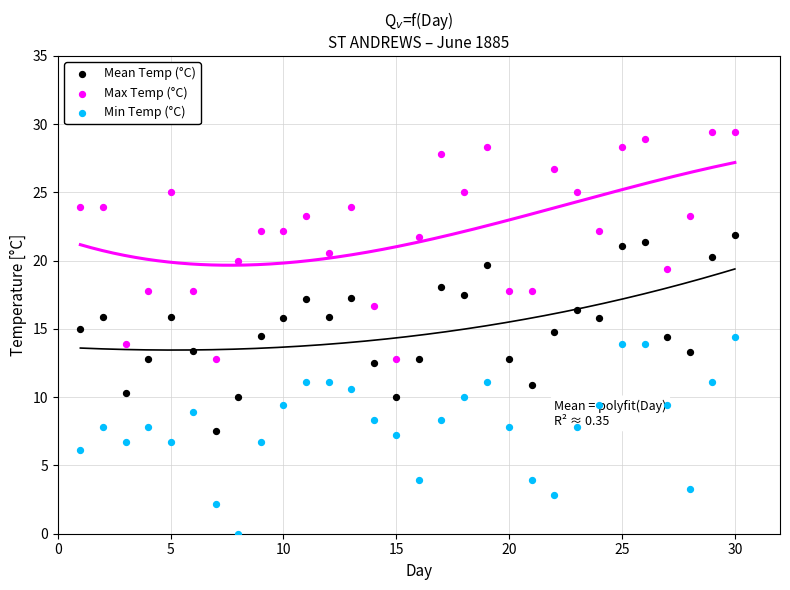

Across all data points, what is the range of Y values (max minus min)?

29.4